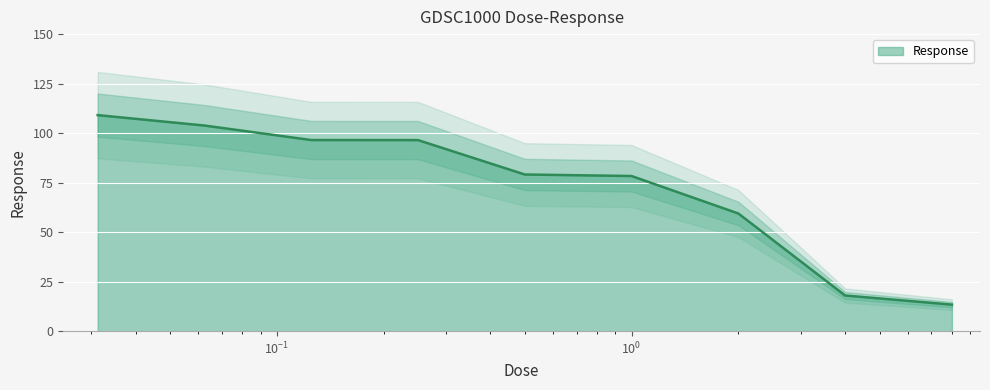

Which has a higher value, 0.03125 or 4.0?

0.03125